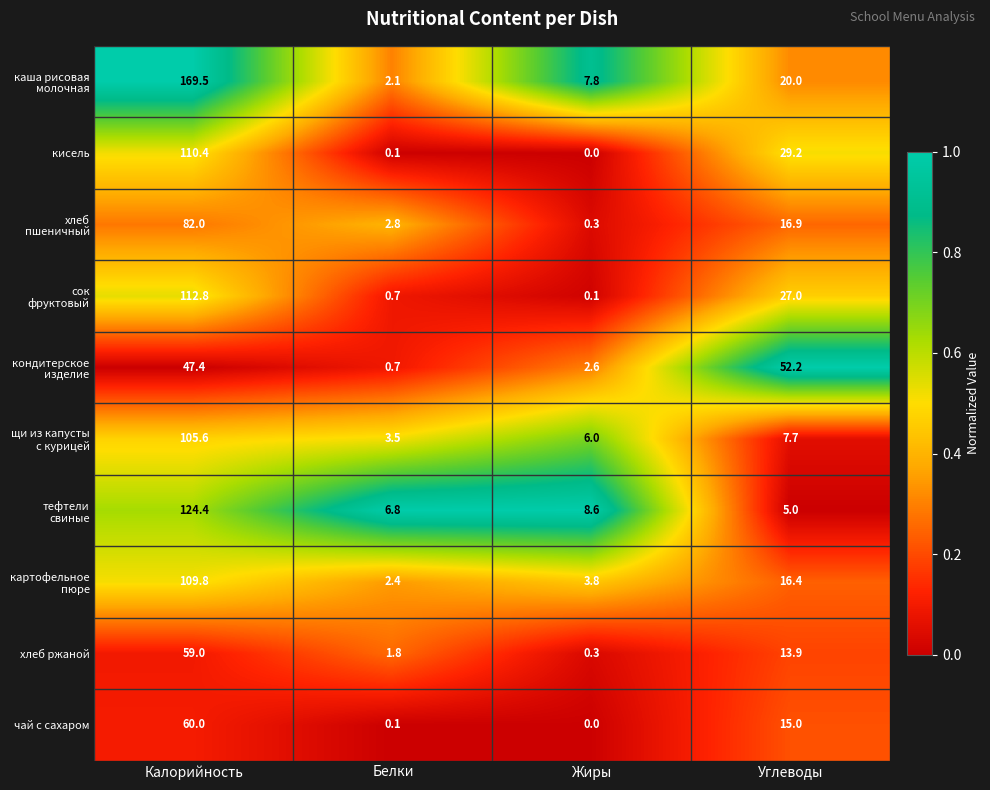

At which category is the sum across all series the highest?

Калорийность